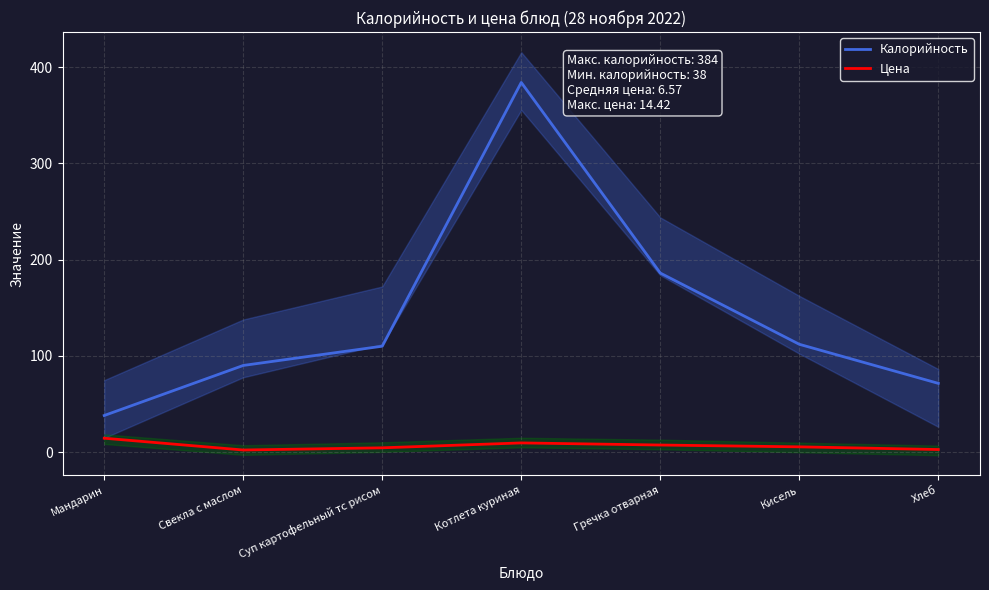

True or false: Цена has a value of 7.3 at Гречка отварная.

True